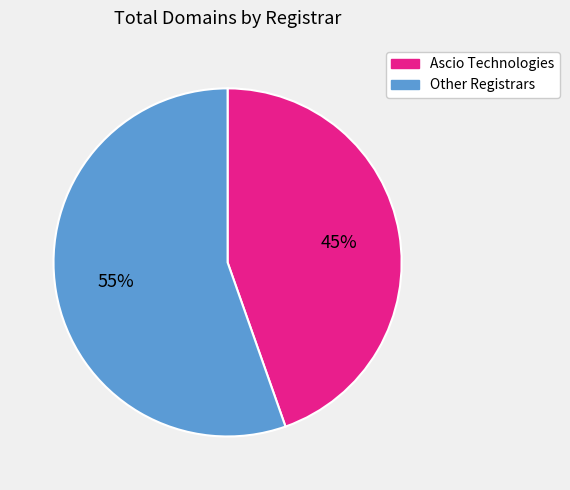

To the nearest percent, what is the average slice percentage?

50%